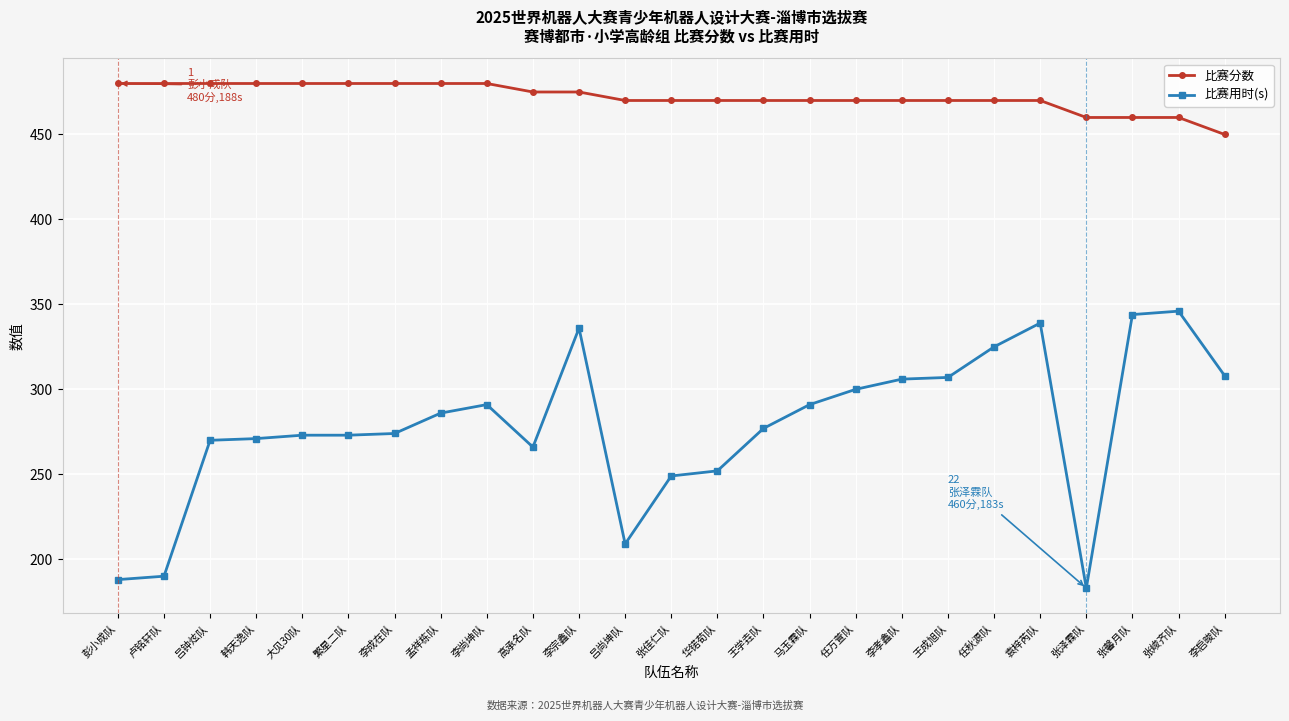

What is the spread (max minus min) of values at 张峻齐队?

114